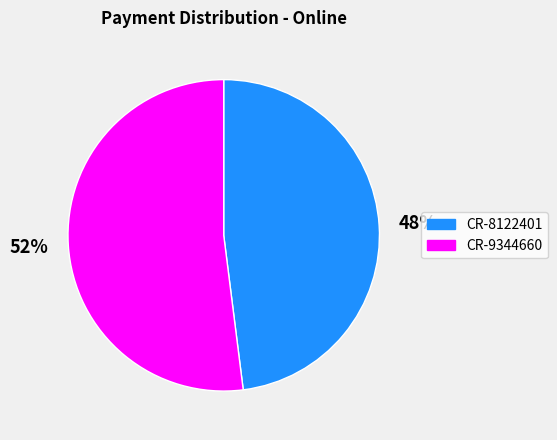

Which slice is the largest?

CR-9344660